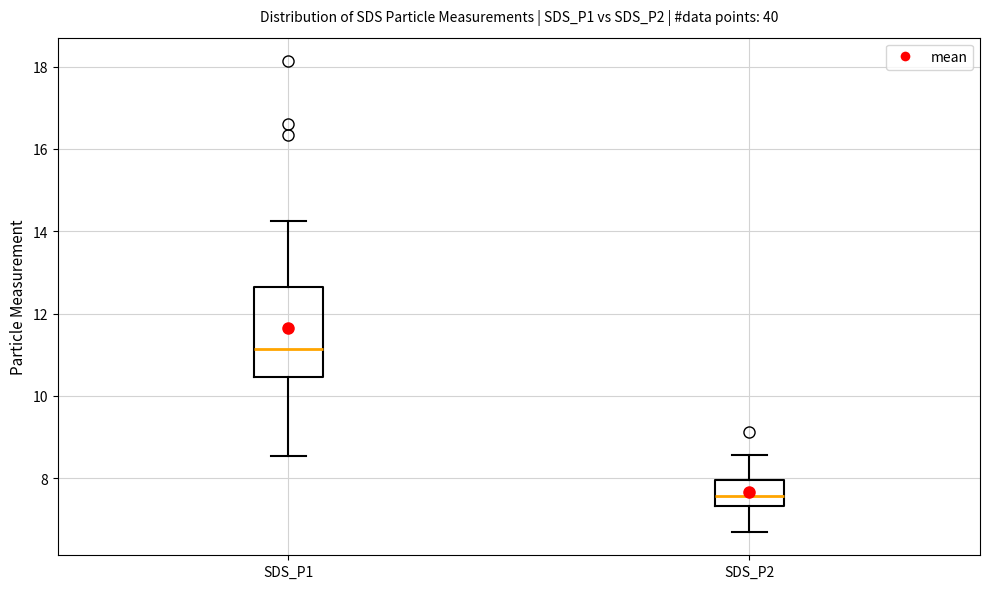

Reading left to right, read every box against the y-axis: the position of its median line, the range the box covers, and the ends of its whiskers. The values are not printed on the chart, so give them approximately, as read against the axis.

SDS_P1: median 11.2, box 10.4 to 12.6, whiskers 8.6 to 14.2
SDS_P2: median 7.6, box 7.4 to 8.0, whiskers 6.8 to 8.6